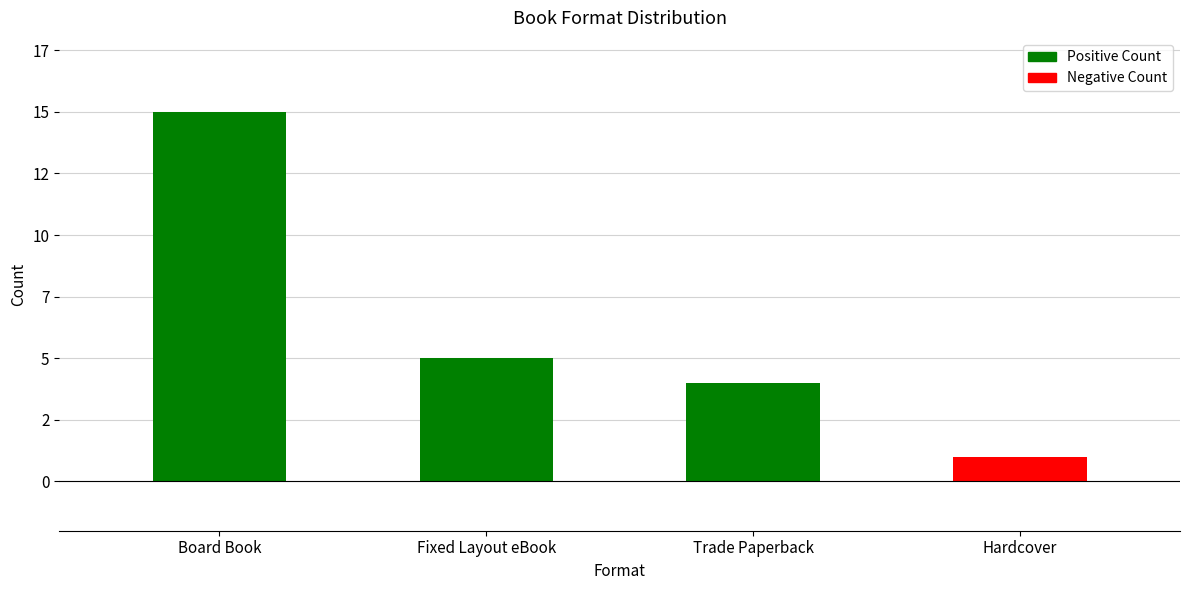

Which category has the highest value across all series?

Board Book